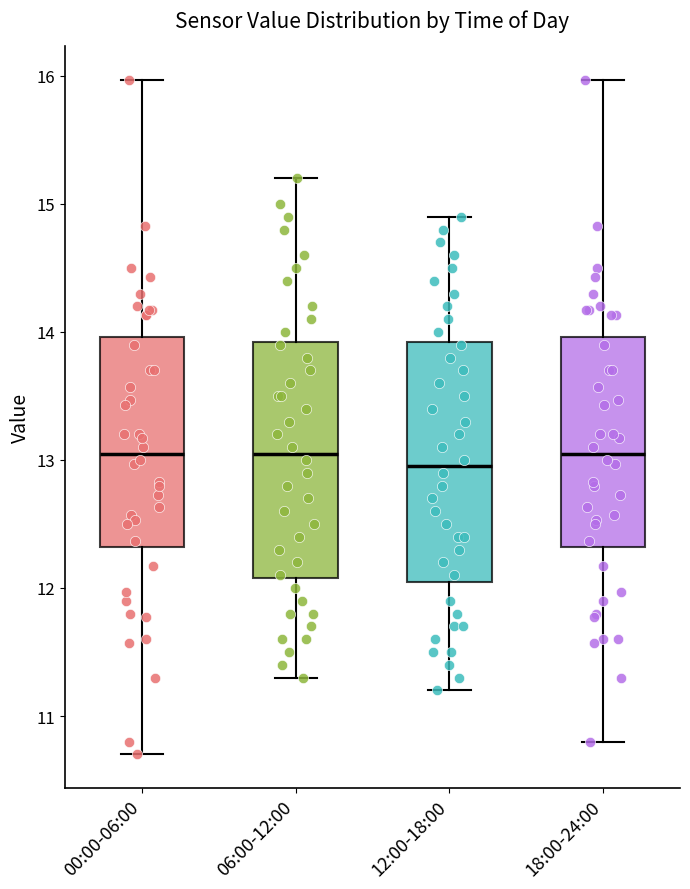

Which box's median line is the lowest?

12:00-18:00